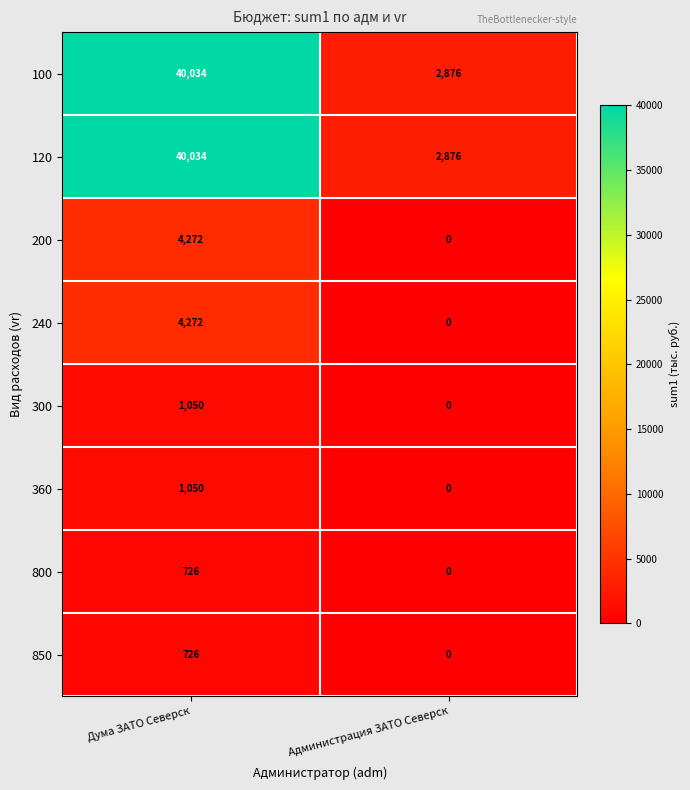

List the labels in order of 100 value, largest first.

Дума ЗАТО Северск, Администрация ЗАТО Северск